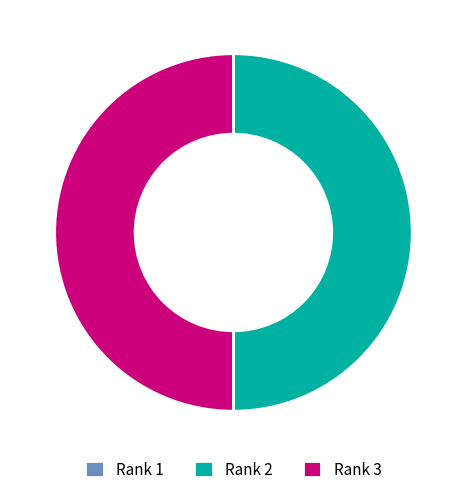

True or false: Rank 2 accounts for 41% of the total.

False